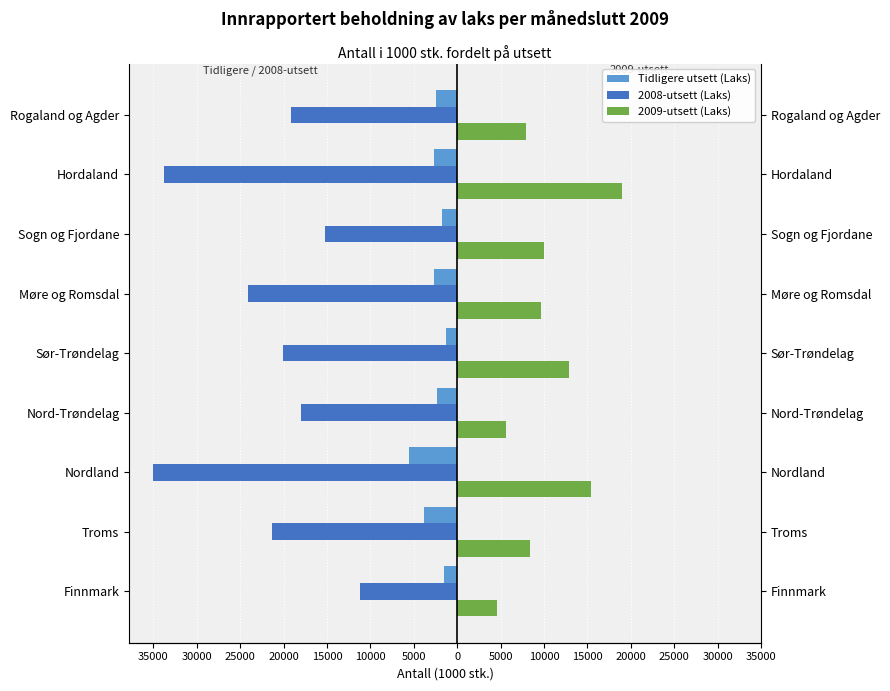

What is the approximate value of 2008-utsett (Laks) at Nordland?

-35102.5